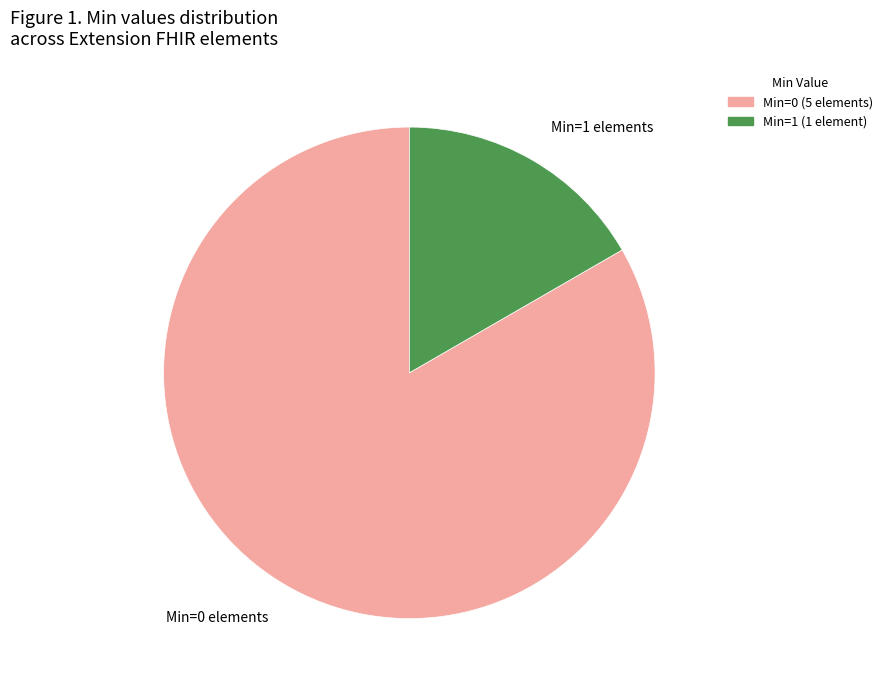

What is the smallest slice in the pie chart?

Min=1 elements